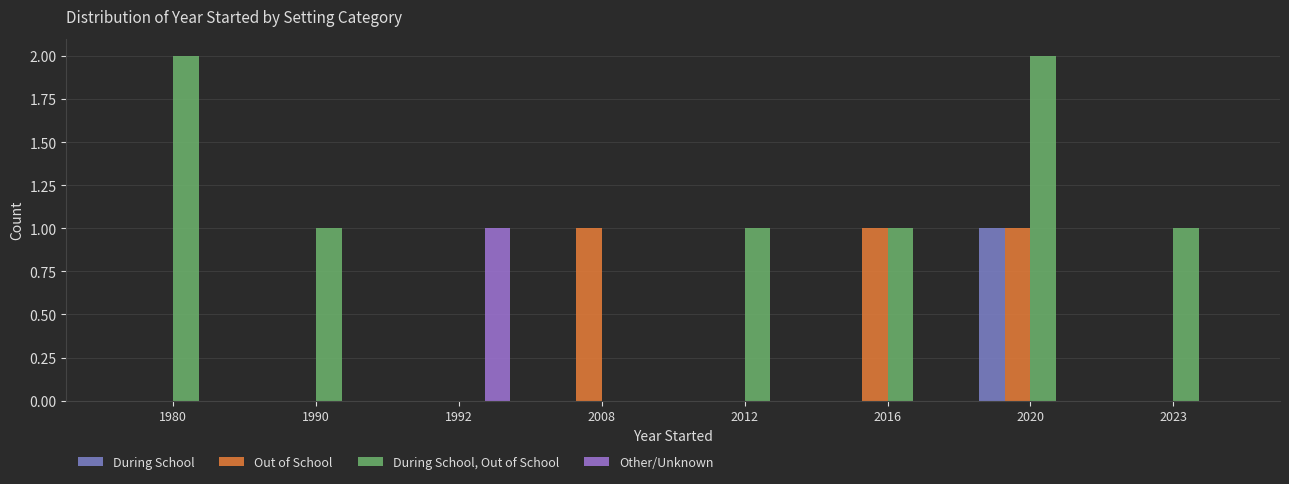

True or false: Out of School has a value of 1 at 2020.

True